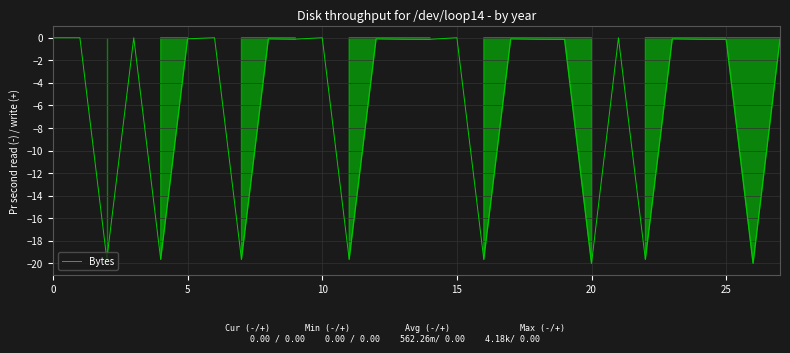

What is the minimum value shown in the chart?

-20.0